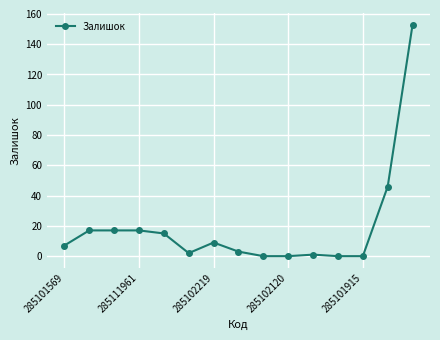

Reading left to right, what are all the values shown in this chart?

7	17	17	17	15	2	9	3	0	0	1	0	0	46	153